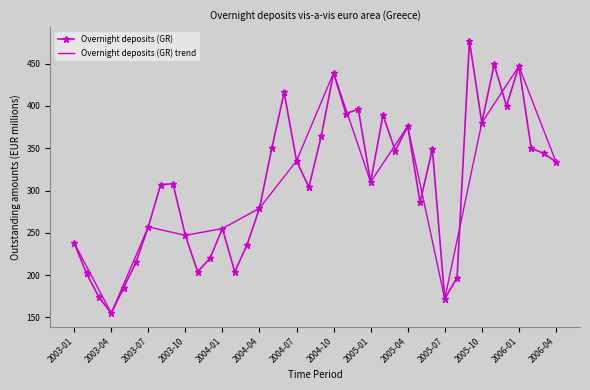

What is the sum of the values at 2004-03 and 2004-01?

491